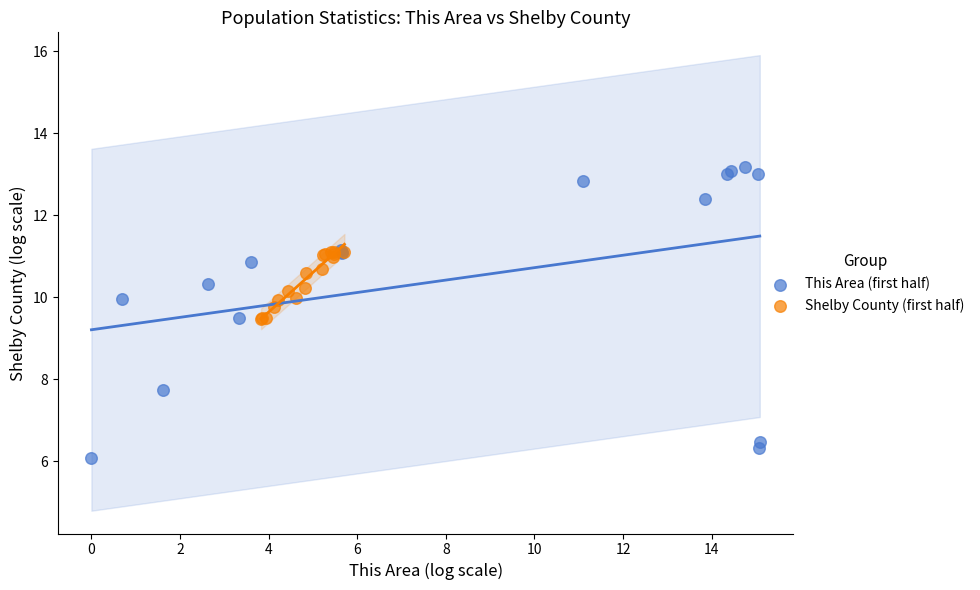

Which series reaches the maximum Y coordinate?

This Area (first half)